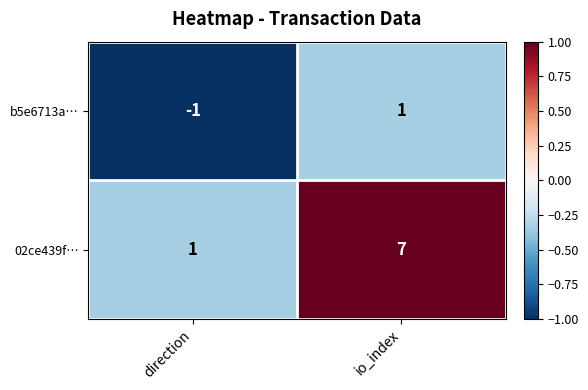

What is the difference between the maximum and minimum values in the 02ce439f… series?

6